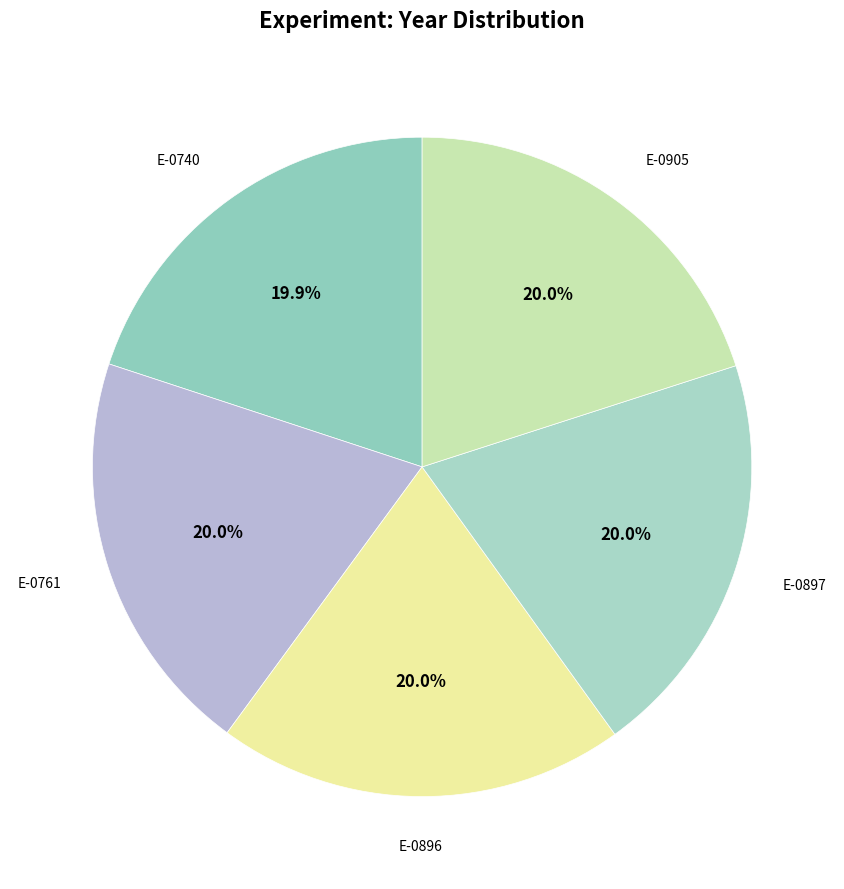

Which slice is the largest?

E-0905